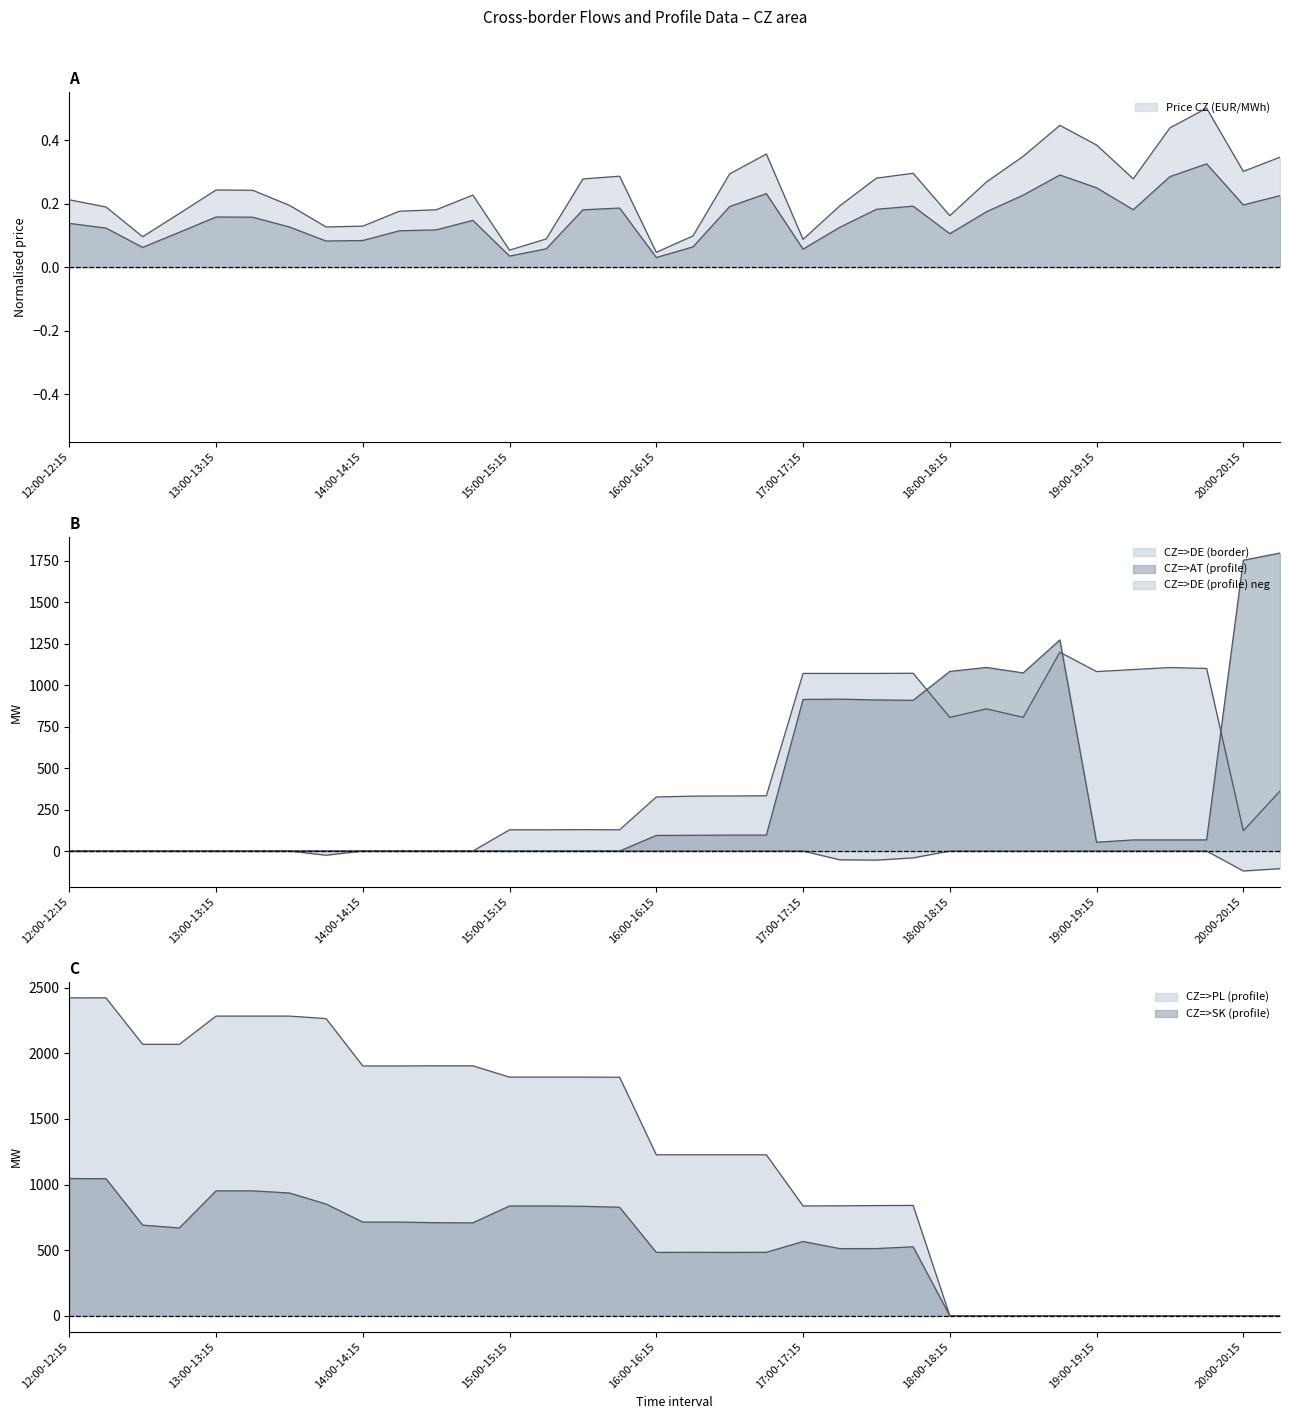

What is the difference between the maximum and minimum values in the CZ=>DE (border) series?

1199.0